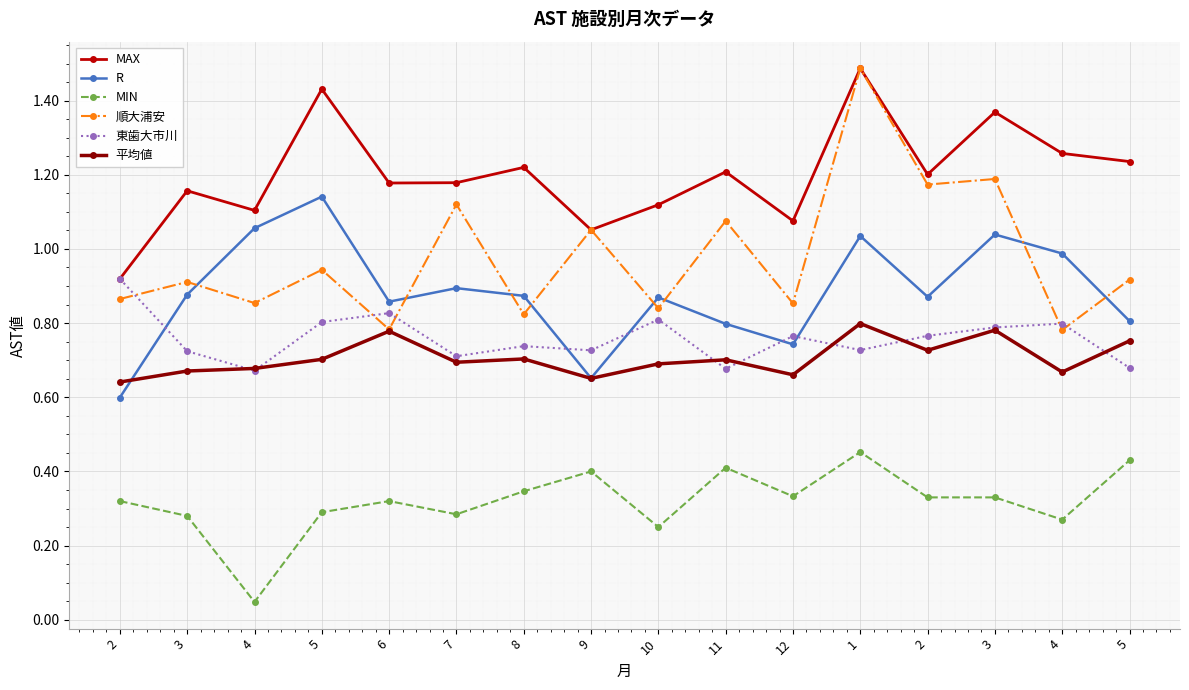

What is the sum of the 東歯大市川 values at 3 and 3?

1.5